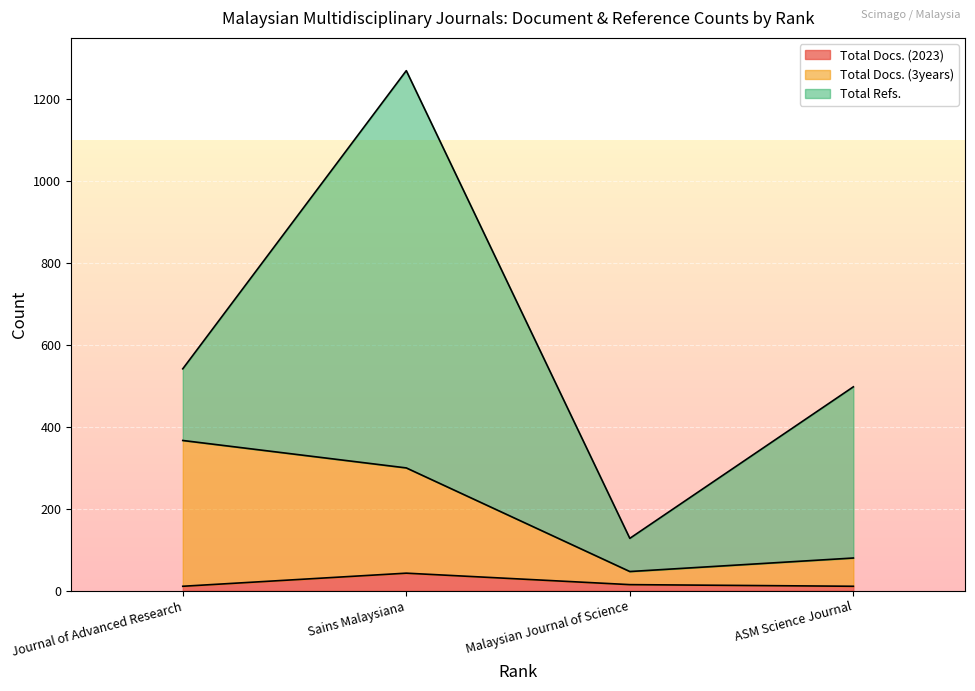

What is the smallest value displayed?

11